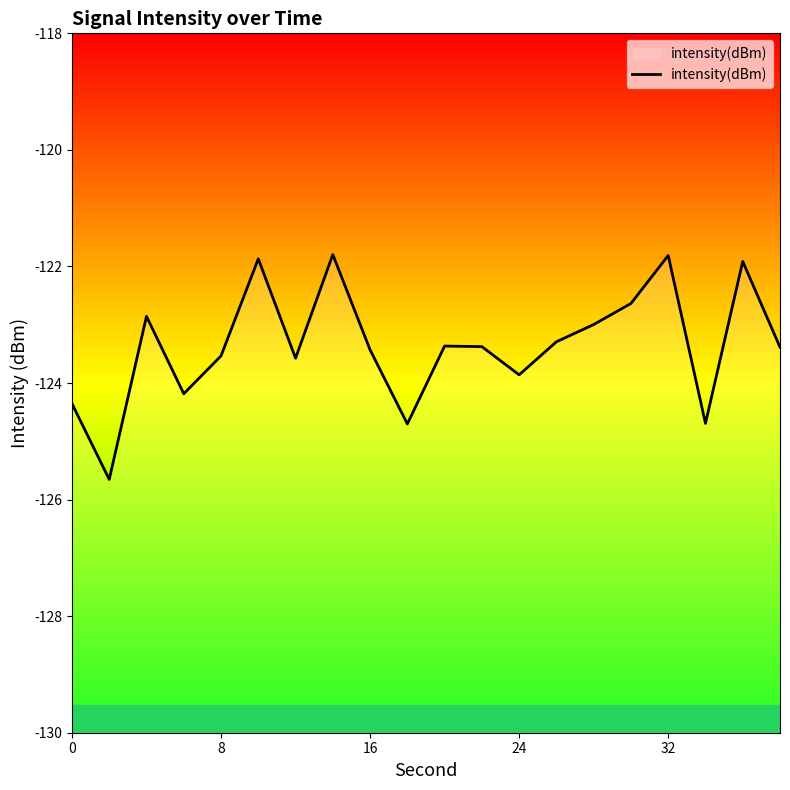

Is it true that intensity(dBm) equals -123.9 at 24?

True